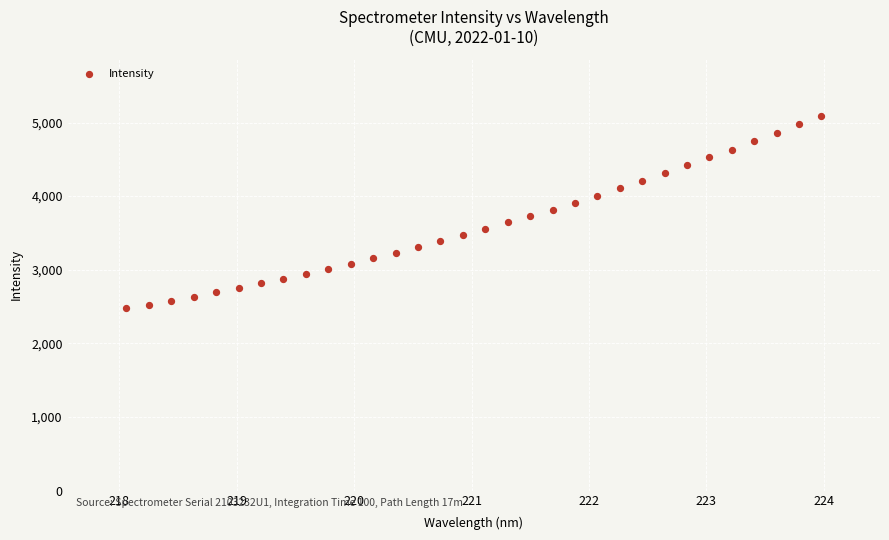

What is the range of X values (max minus min)?

5.9